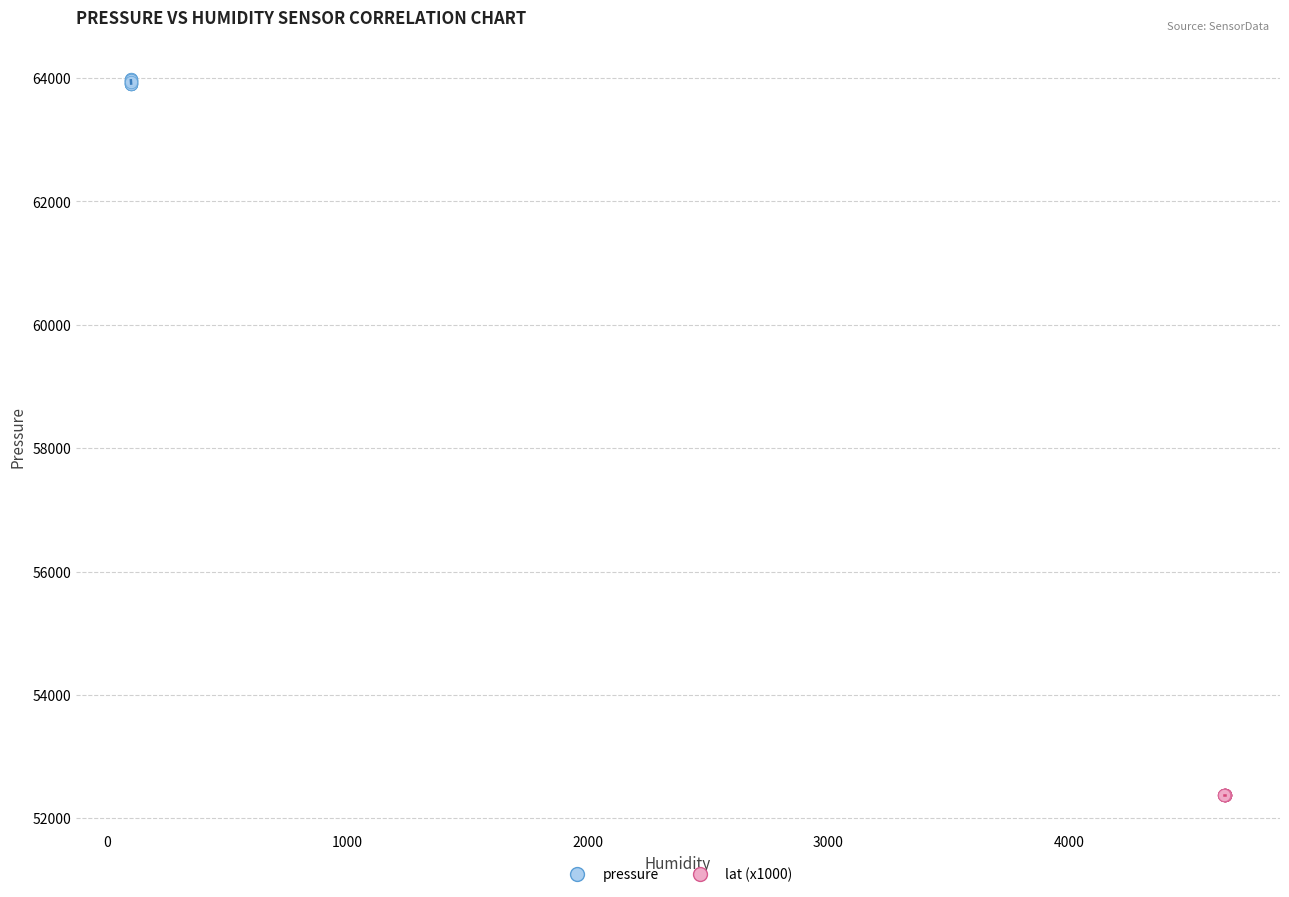

Which series contains the highest Y value?

pressure